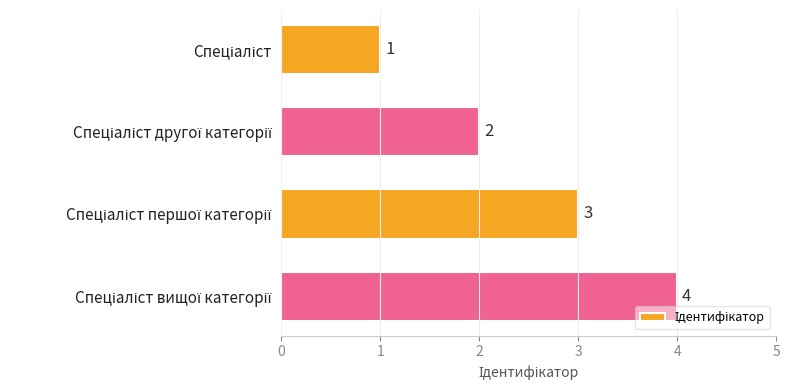

What is the maximum value shown in the chart?

4